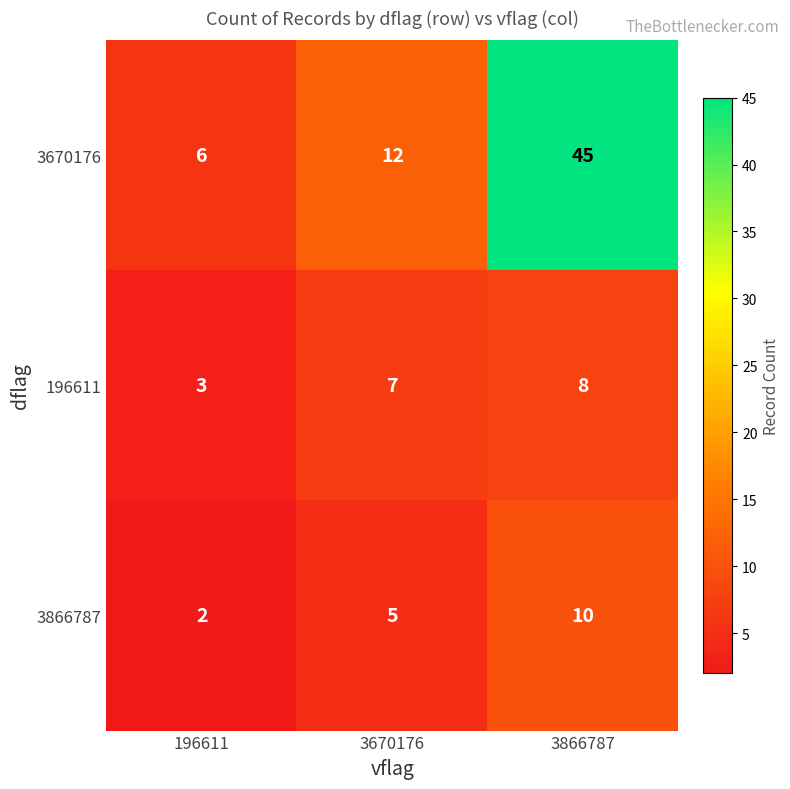

What is the difference between the maximum and second lowest values in the 3670176 series?

33